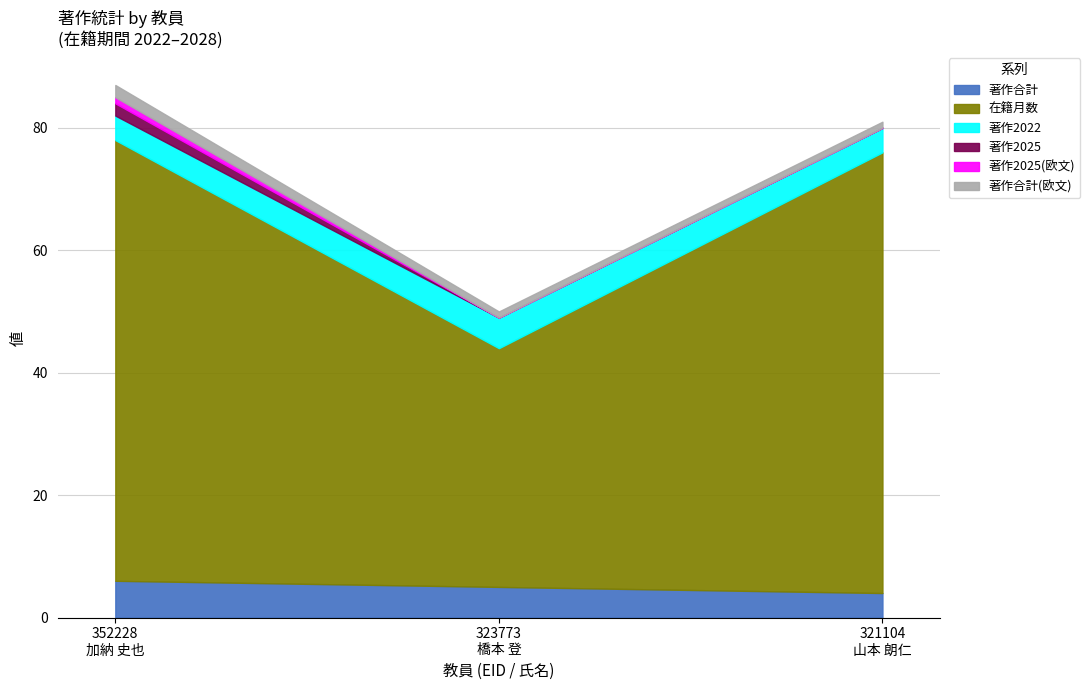

What position from the right is 321104
山本 朗仁?

1